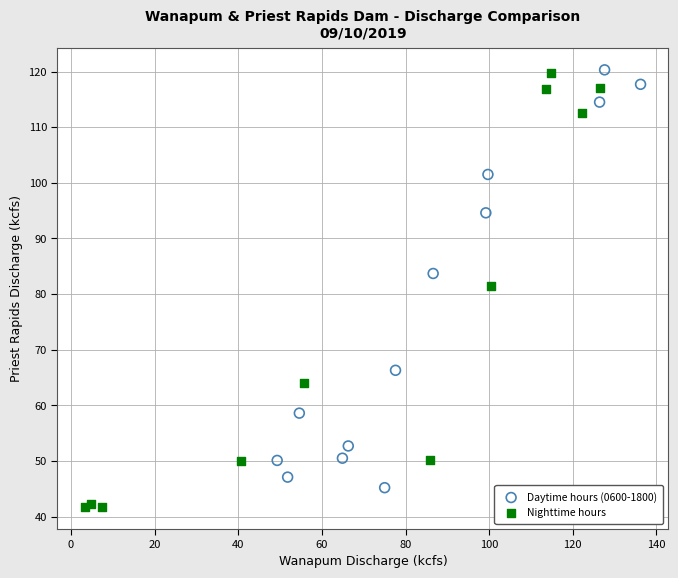

Which series reaches the minimum Y coordinate?

Nighttime hours